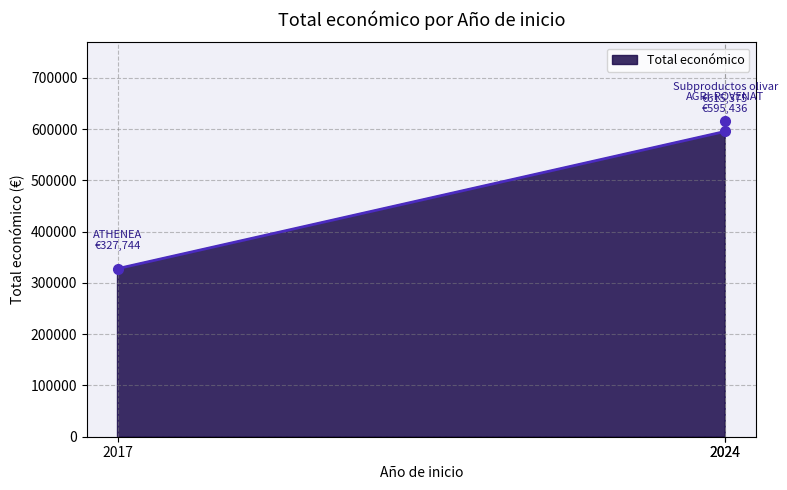

How many data points does each series have?

3